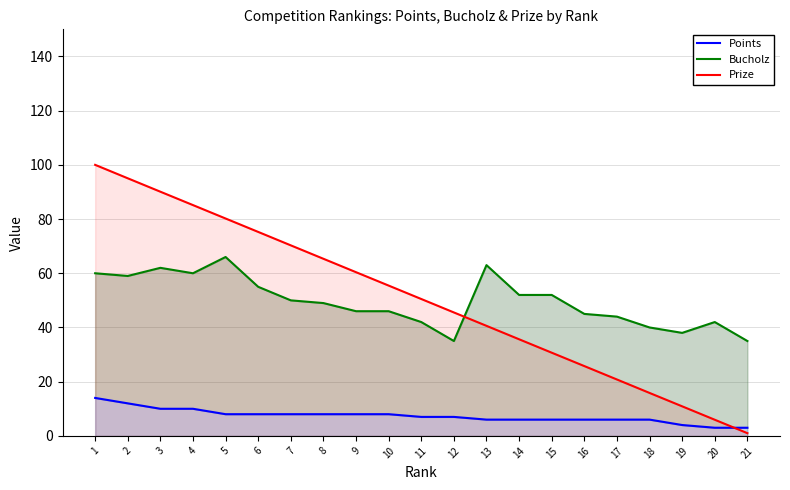

What is the value of the Prize point at the 2nd from the left?

95.0